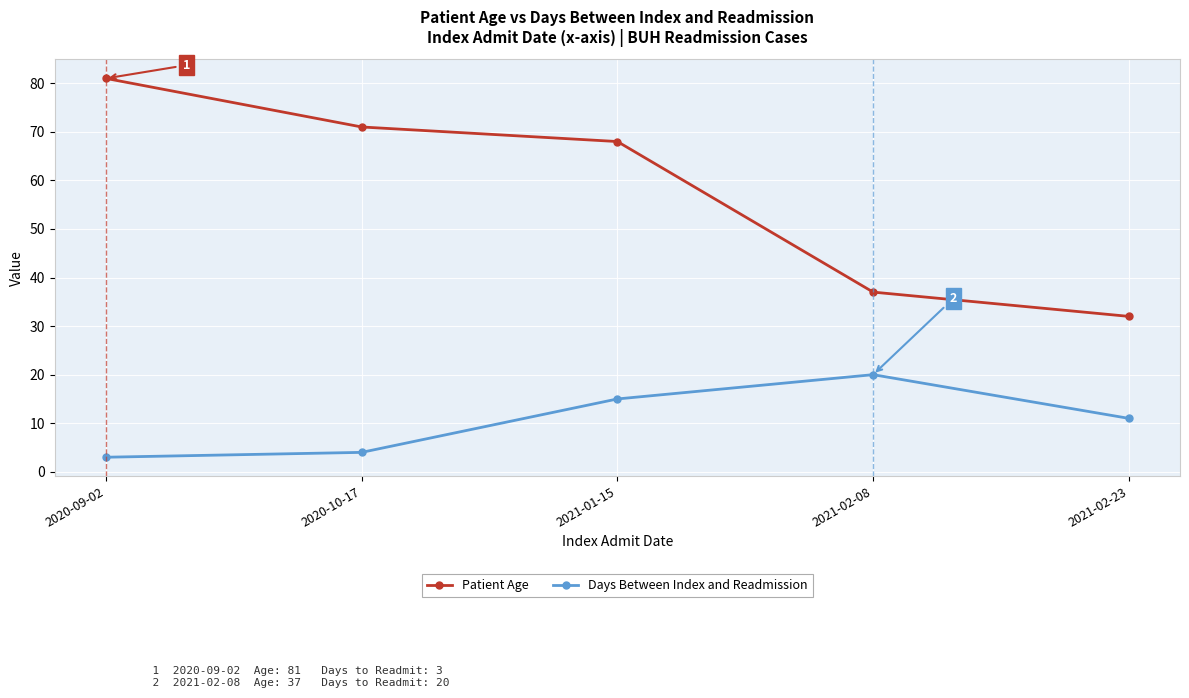

Reading left to right, list all the values displayed in this chart.

Patient Age: 2020-09-02=81	2020-10-17=71	2021-01-15=68	2021-02-08=37	2021-02-23=32
Days Between Index and Readmission: 2020-09-02=3	2020-10-17=4	2021-01-15=15	2021-02-08=20	2021-02-23=11